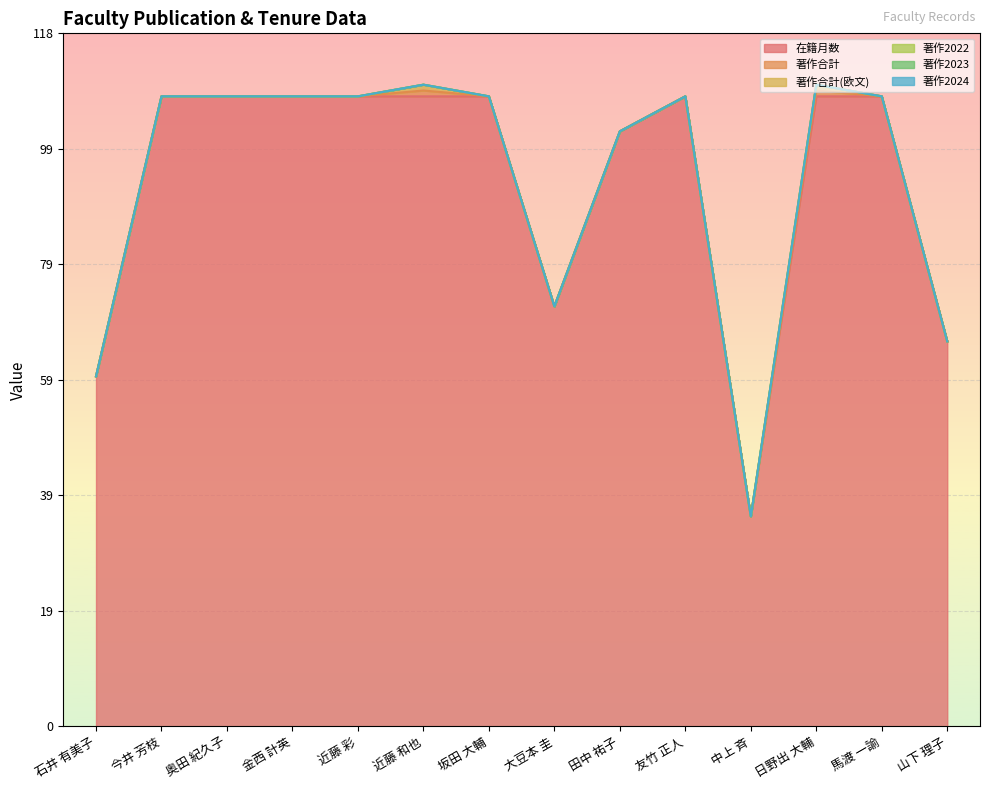

At how many categories does at least one series exceed 71?

11